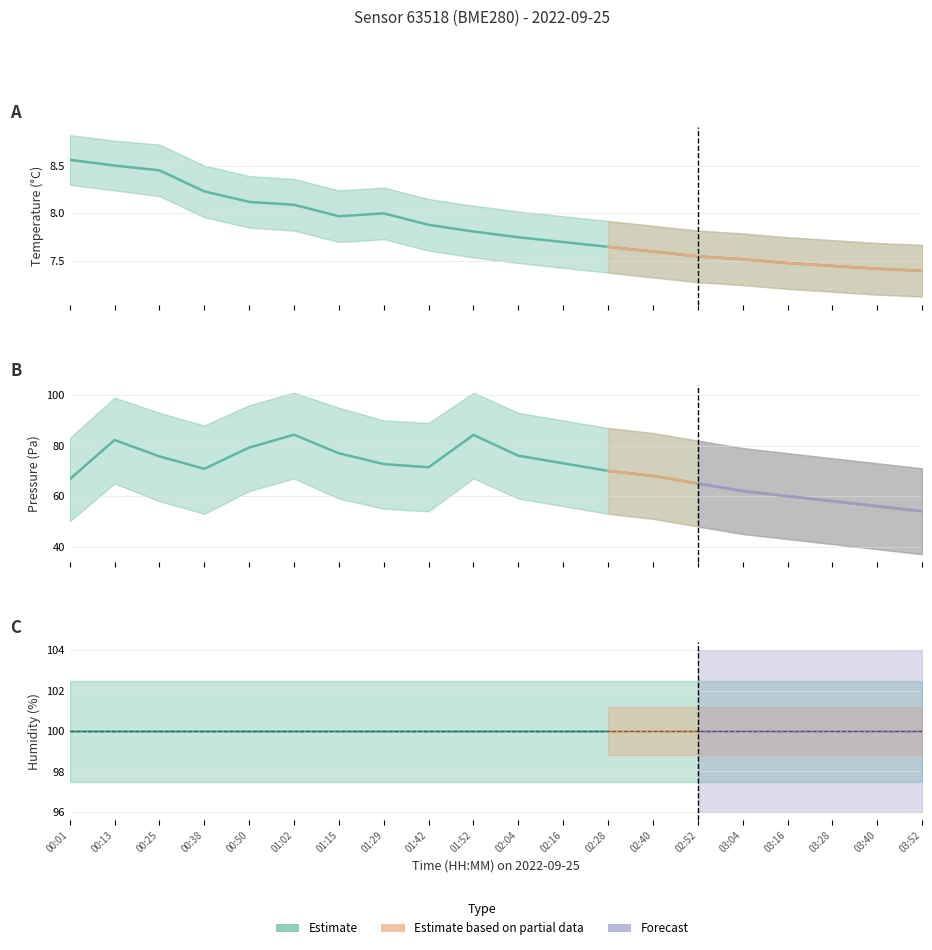

At which label is pressure_kpa closest to 69?

02:28